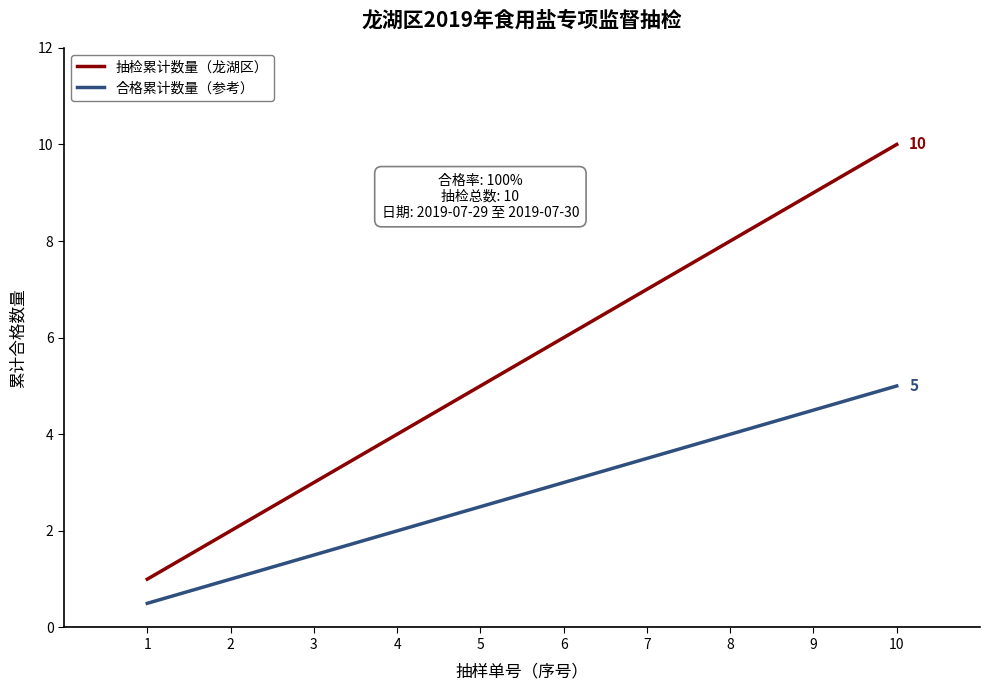

Between 2 and 8, which series saw the biggest shift?

抽检累计数量（龙湖区）